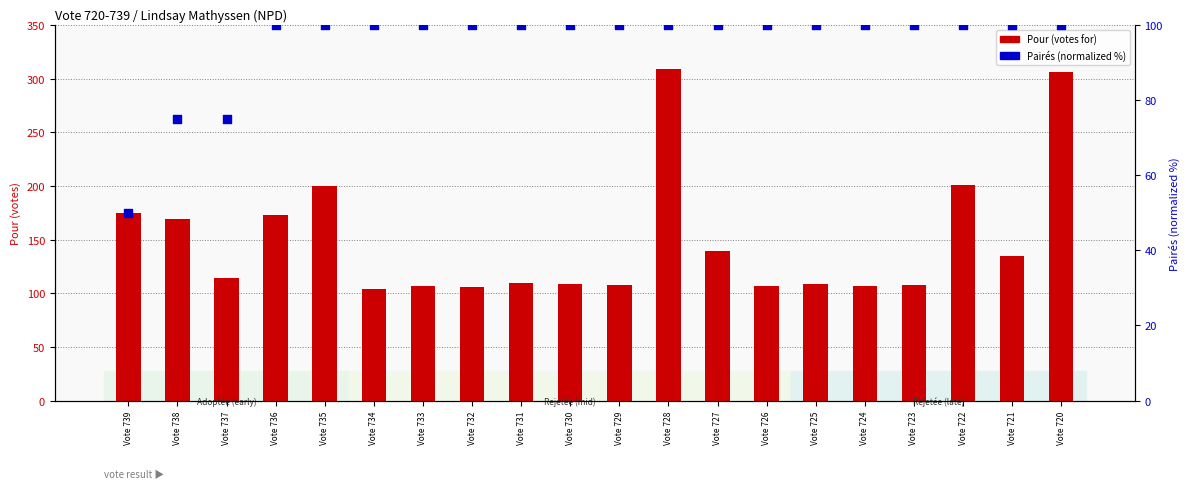

Which series has the largest Y range (max minus min)?

Pour (votes for)